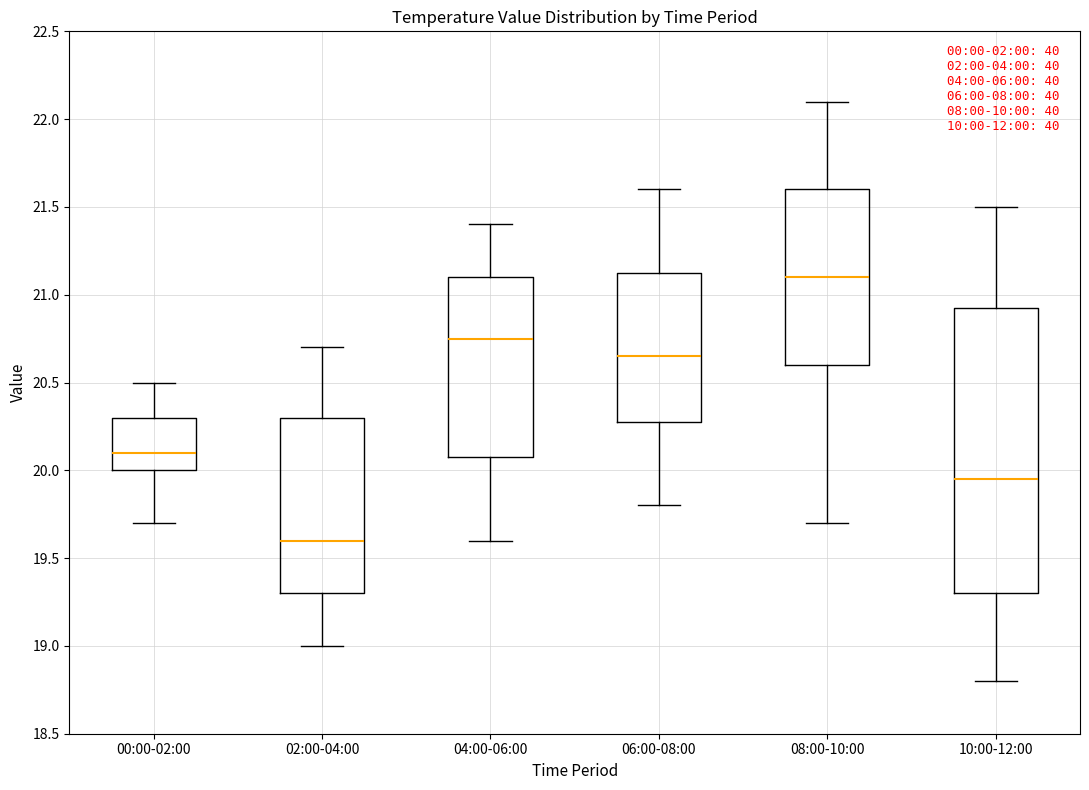

Reading left to right, read every box against the y-axis: the position of its median line, the range the box covers, and the ends of its whiskers. The values are not printed on the chart, so give them approximately, as read against the axis.

00:00-02:00: median 20.10, box 20.00 to 20.30, whiskers 19.70 to 20.50
02:00-04:00: median 19.60, box 19.30 to 20.30, whiskers 19.00 to 20.70
04:00-06:00: median 20.75, box 20.10 to 21.10, whiskers 19.60 to 21.40
06:00-08:00: median 20.65, box 20.30 to 21.15, whiskers 19.80 to 21.60
08:00-10:00: median 21.10, box 20.60 to 21.60, whiskers 19.70 to 22.10
10:00-12:00: median 19.95, box 19.30 to 20.95, whiskers 18.80 to 21.50